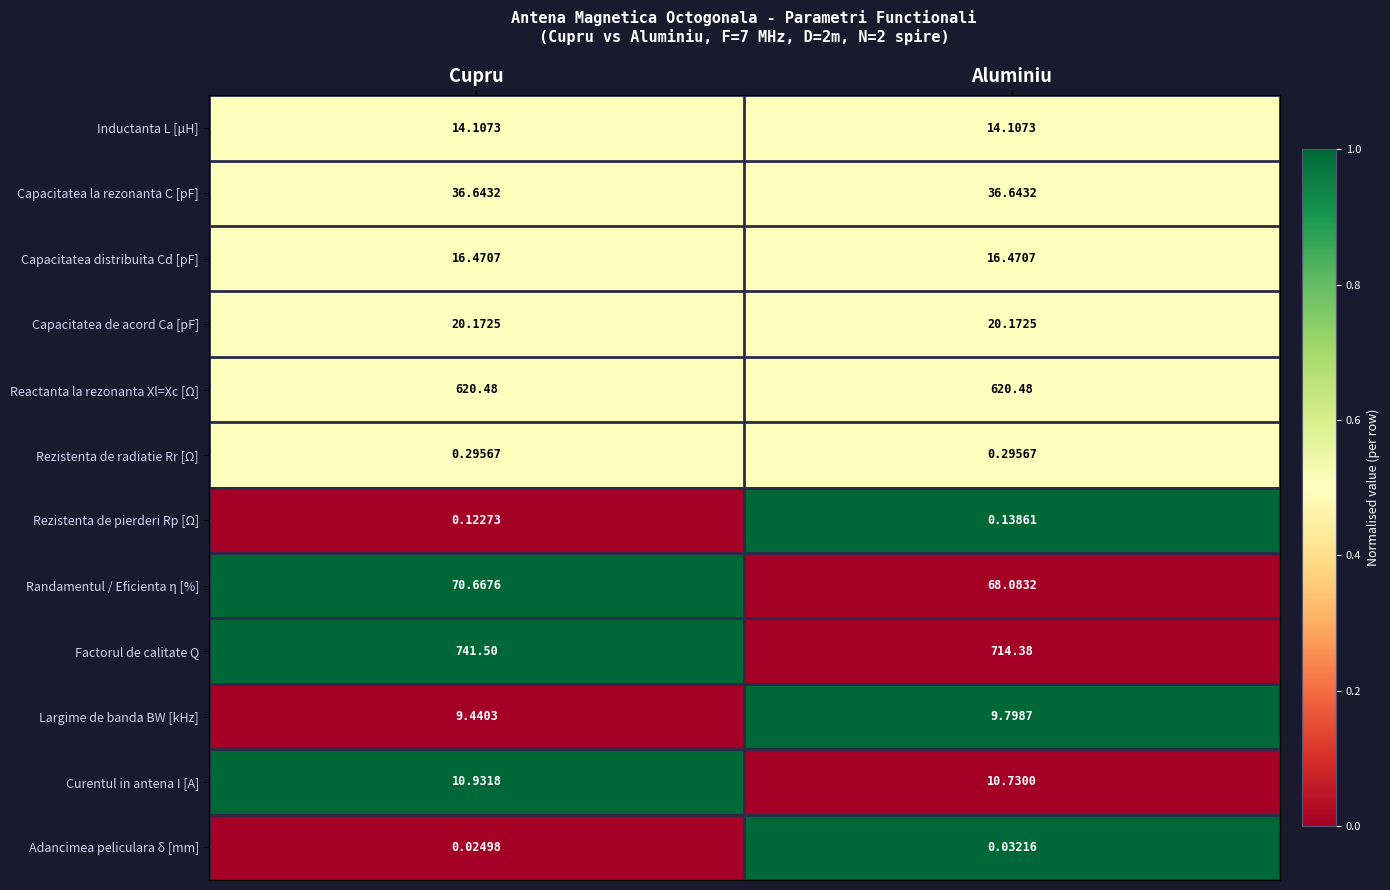

What is the difference between the highest and lowest values at Aluminiu?

714.3